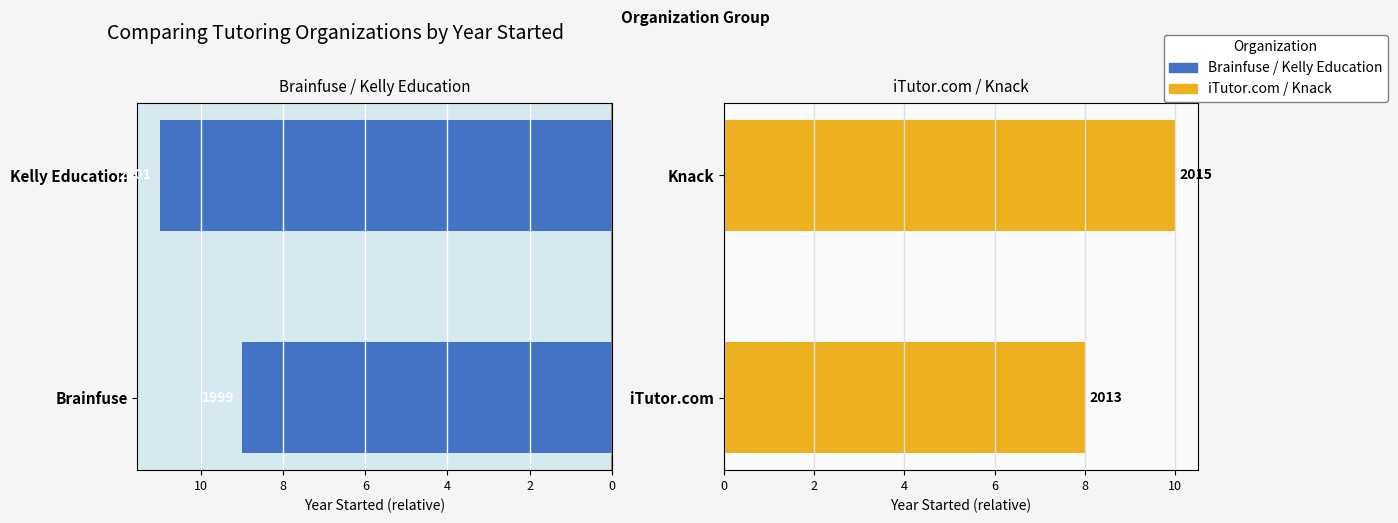

What is the sum of all Brainfuse / Kelly Education values?

20